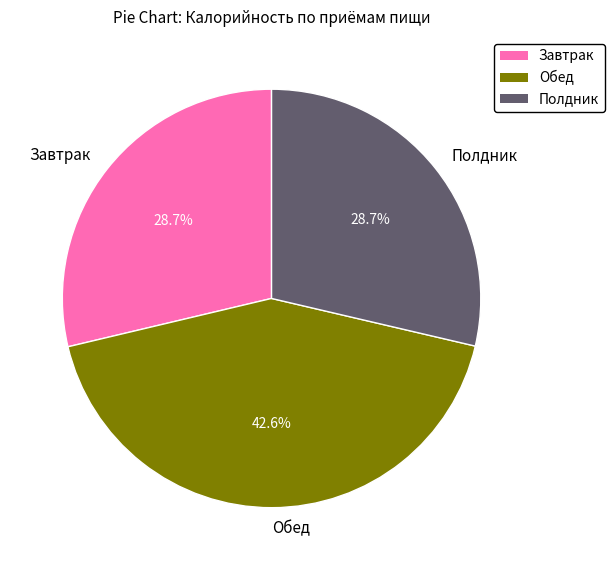

How many slices are in this pie chart?

3